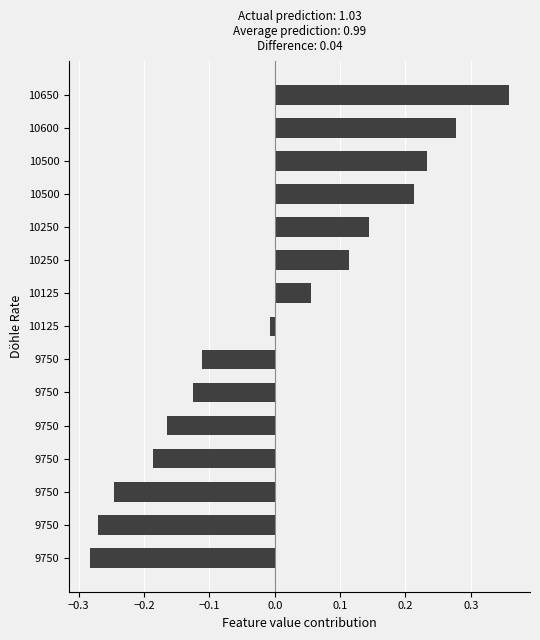

How many negative values are there?

8